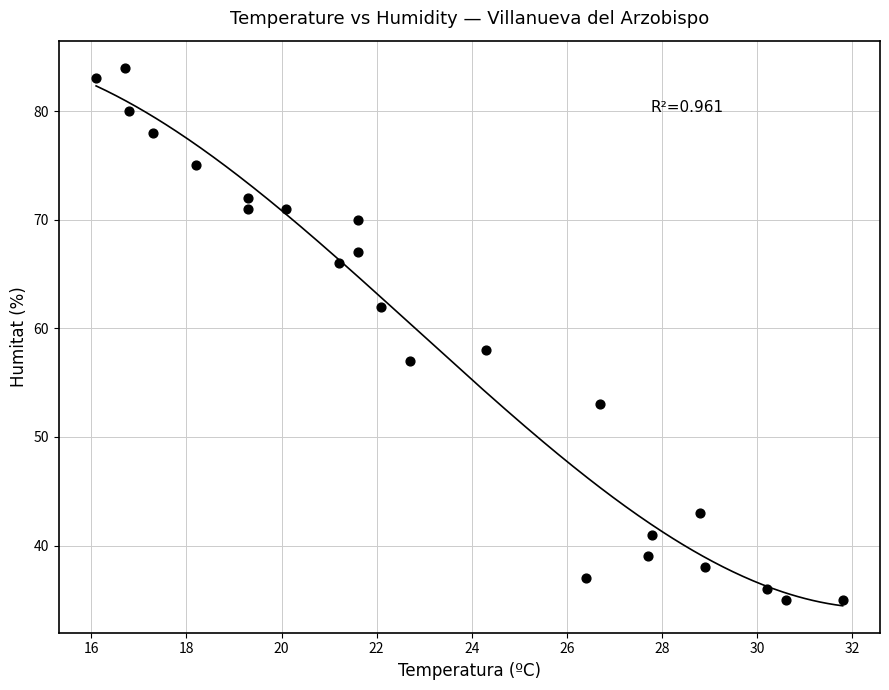

What Y value in the scatter plot is closest to 59?

58